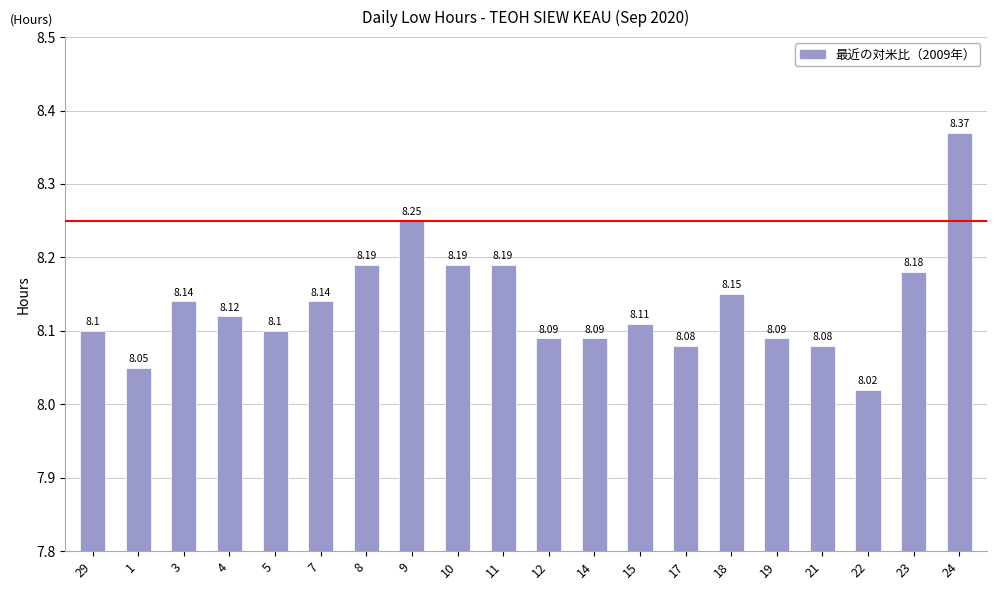

Approximately how many times larger is the value at 8 compared to 24?

1.0